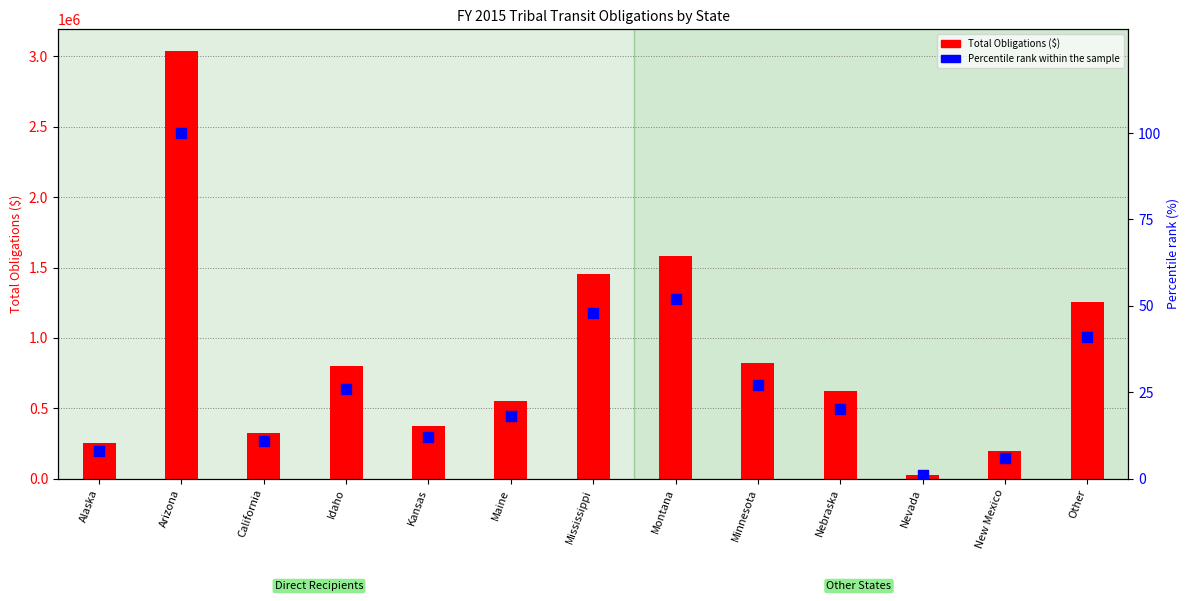

Which series has the largest total across all categories?

Total Obligations